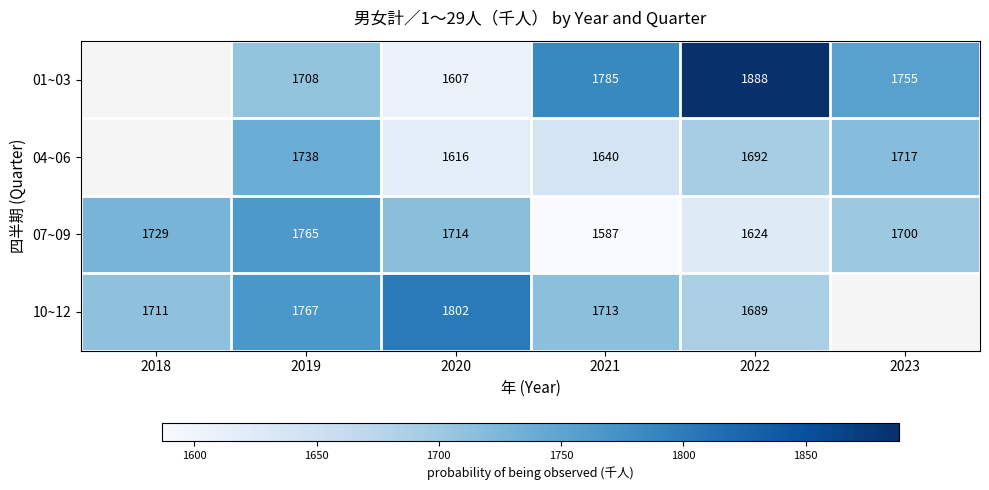

What is the sum of the 04~06 values at 2019 and 2022?

3430